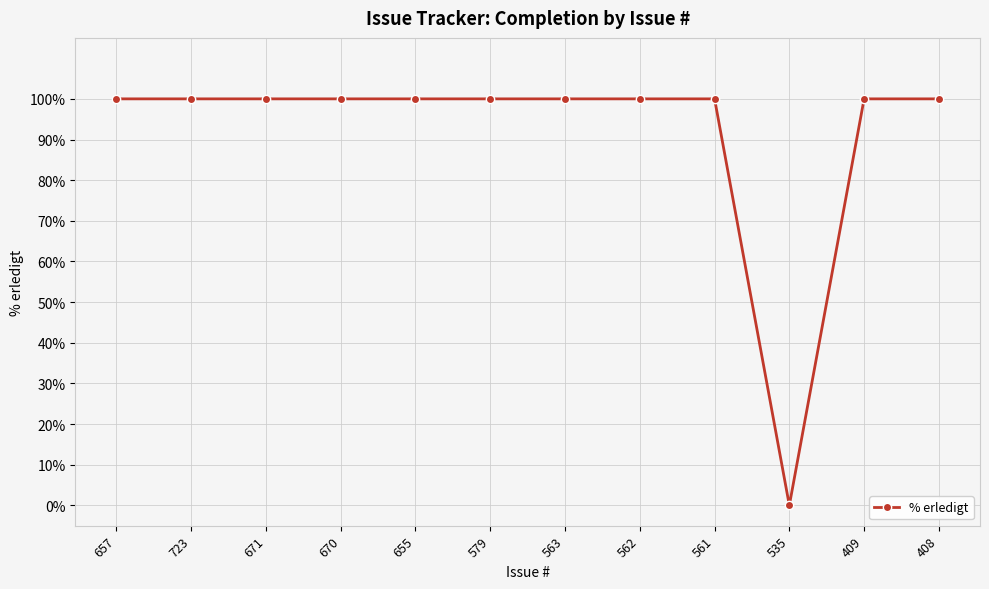

The value at 657 is 100. True or false?

True